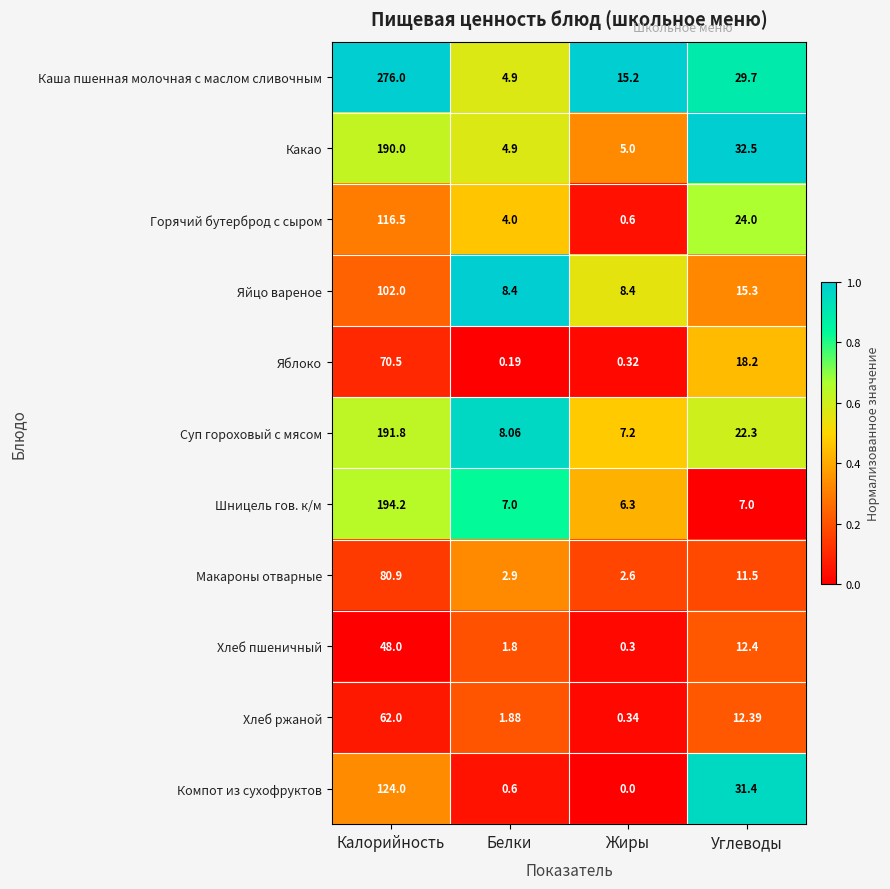

At which label is Компот из сухофруктов closest to 62?

Углеводы